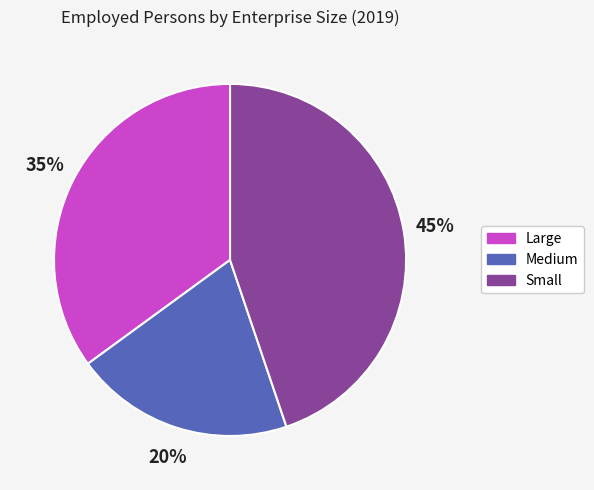

How many segments does this pie chart have?

3